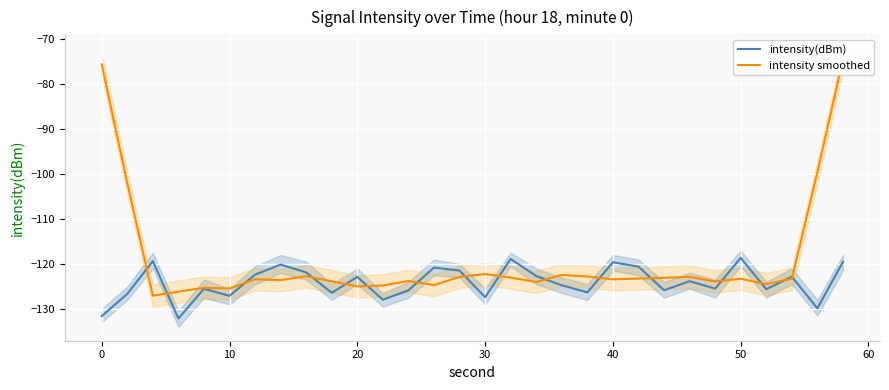

True or false: intensity smoothed and intensity(dBm) cross at least once.

True